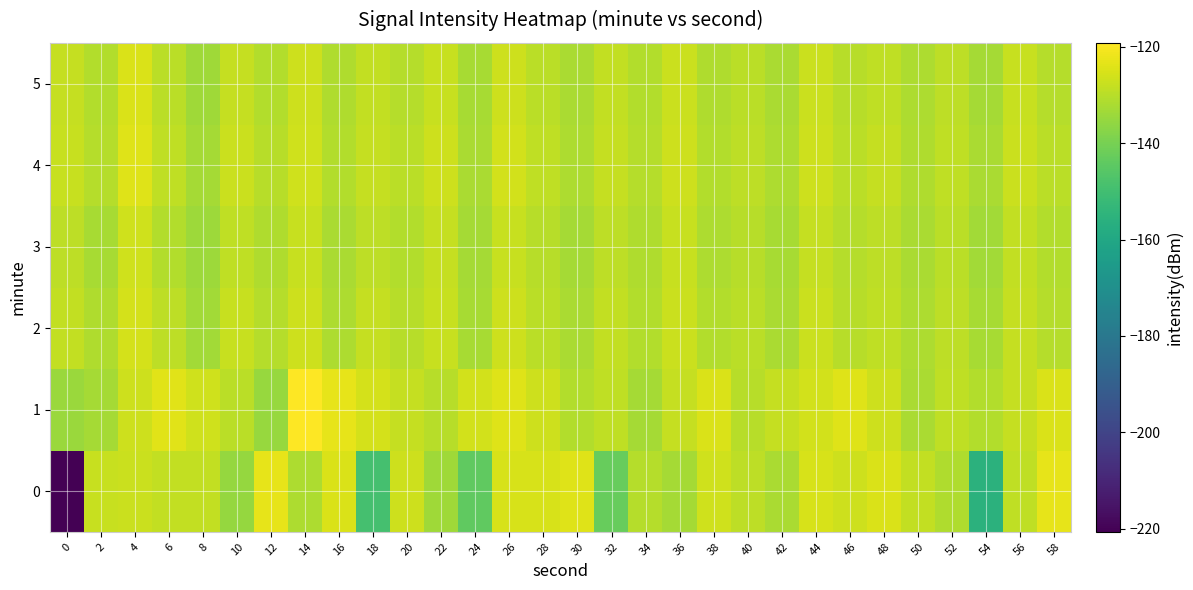

Reading left to right, what are all the values shown in this chart?

0: 0=-220.6	2=-127.8	4=-127.2	6=-128.4	8=-128.6	10=-135.2	12=-122.8	14=-131.6	16=-125.1	18=-149.1	20=-127.0	22=-133.7	24=-143.9	26=-125.5	28=-125.3	30=-124.0	32=-142.7	34=-130.5	36=-132.9	38=-126.5	40=-129.4	42=-131.9	44=-125.3	46=-127.0	48=-124.9	50=-128.5	52=-131.4	54=-155.3	56=-128.9	58=-122.8
1: 0=-134.5	2=-133.0	4=-127.0	6=-123.6	8=-126.3	10=-129.6	12=-134.7	14=-119.2	16=-123.0	18=-125.8	20=-128.0	22=-130.0	24=-126.0	26=-124.0	28=-127.0	30=-131.0	32=-129.0	34=-133.0	36=-128.0	38=-125.0	40=-130.0	42=-128.0	44=-126.0	46=-124.0	48=-127.0	50=-132.0	52=-129.0	54=-131.0	56=-128.0	58=-125.0
2: 0=-128.5	2=-131.2	4=-125.7	6=-129.3	8=-133.1	10=-127.8	12=-130.4	14=-126.9	16=-131.5	18=-128.2	20=-130.0	22=-127.5	24=-132.3	26=-126.8	28=-129.6	30=-131.9	32=-128.4	34=-130.7	36=-127.2	38=-131.0	40=-129.5	42=-132.0	44=-127.3	46=-130.1	48=-128.8	50=-131.6	52=-129.2	54=-132.5	56=-127.9	58=-130.3
3: 0=-129.1	2=-132.4	4=-126.5	6=-130.8	8=-134.2	10=-128.7	12=-131.3	14=-127.6	16=-132.0	18=-129.4	20=-131.0	22=-128.2	24=-133.0	26=-127.5	28=-130.2	30=-132.8	32=-129.1	34=-131.4	36=-127.8	38=-131.7	40=-130.0	42=-132.6	44=-127.9	46=-130.5	48=-129.3	50=-132.2	52=-129.8	54=-133.1	56=-128.4	58=-130.9
4: 0=-127.8	2=-130.5	4=-124.3	6=-128.9	8=-133.0	10=-127.2	12=-130.0	14=-126.5	16=-130.9	18=-128.0	20=-129.7	22=-127.0	24=-132.0	26=-126.3	28=-129.0	30=-131.5	32=-128.0	34=-130.3	36=-126.8	38=-130.8	40=-129.1	42=-131.7	44=-126.8	46=-129.5	48=-128.2	50=-131.3	52=-128.9	54=-132.2	56=-127.4	58=-129.8
5: 0=-128.2	2=-131.0	4=-125.0	6=-129.5	8=-133.5	10=-127.9	12=-130.7	14=-127.0	16=-131.4	18=-128.6	20=-130.3	22=-127.7	24=-132.6	26=-127.0	28=-129.7	30=-132.1	32=-128.5	34=-130.9	36=-127.3	38=-131.2	40=-129.6	42=-132.1	44=-127.2	46=-129.9	48=-128.7	50=-131.8	52=-129.4	54=-132.7	56=-127.8	58=-130.4